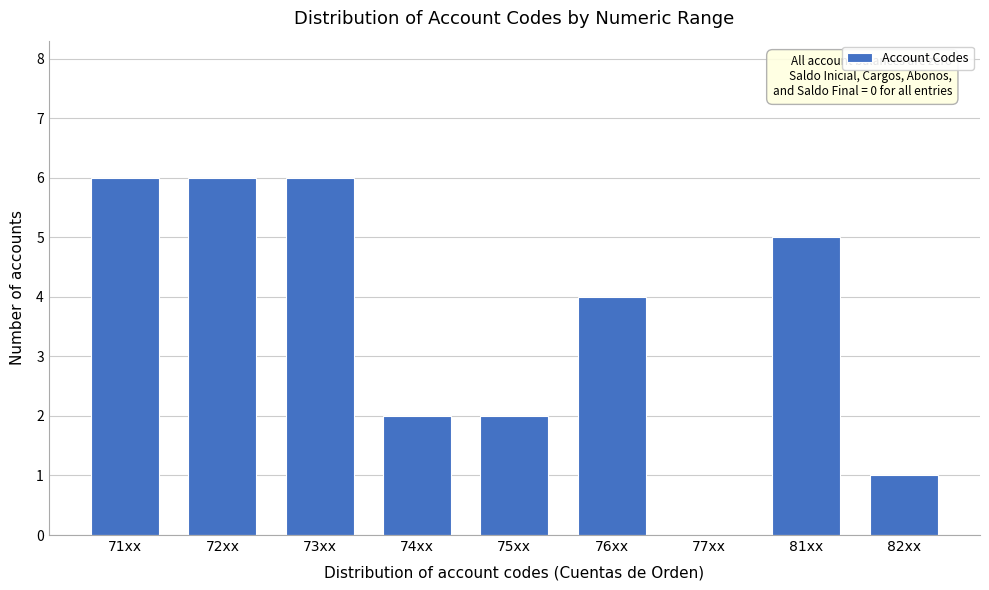

Reading left to right, extract all data points from this chart.

71xx=6	72xx=6	73xx=6	74xx=2	75xx=2	76xx=4	77xx=0	81xx=5	82xx=1